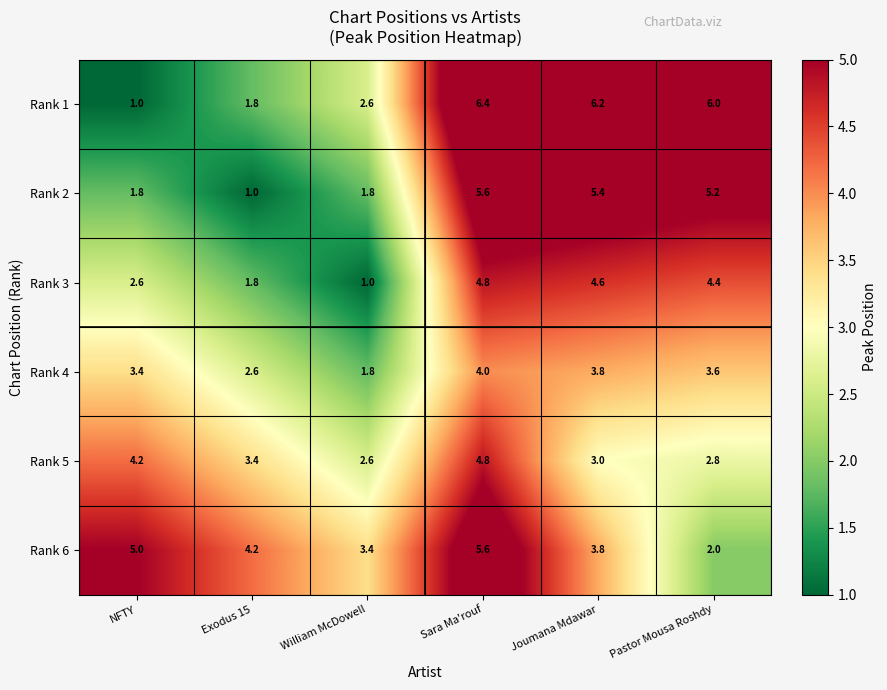

Between Sara Ma'rouf and Pastor Mousa Roshdy, which series saw the biggest shift?

Rank 6